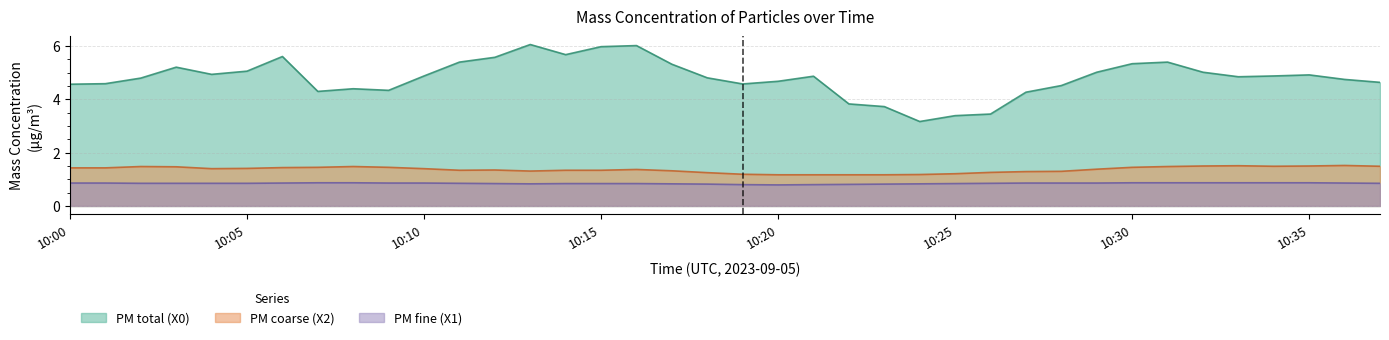

True or false: X2_M11 and X0_M11 intersect in this chart.

False